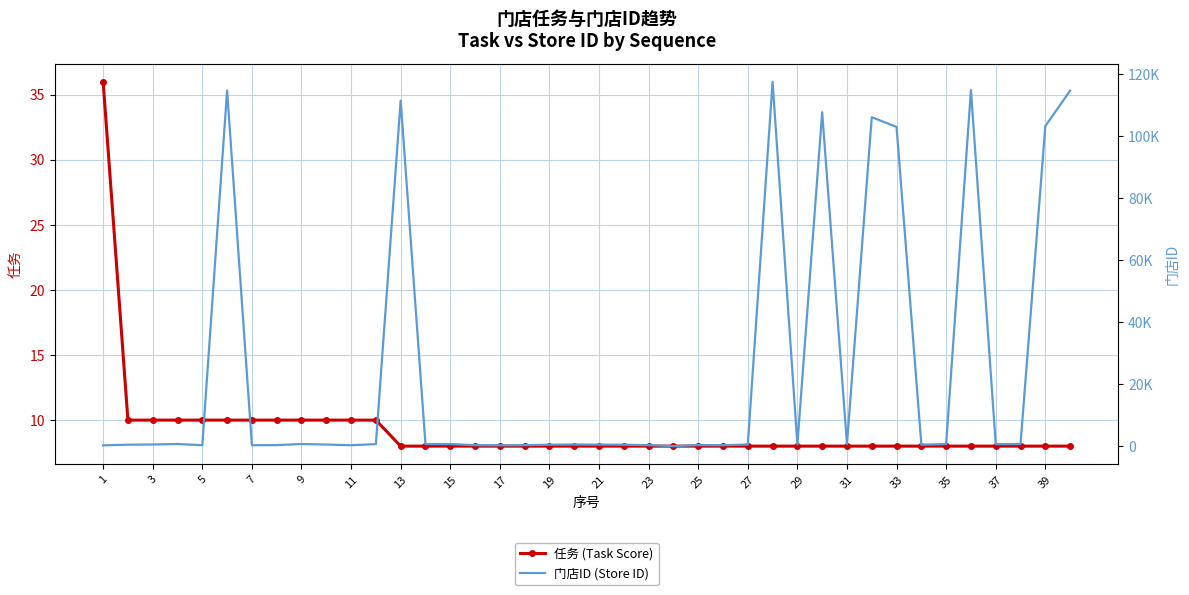

What is the difference between the second highest and second lowest values in the 任务 (Task Score) series?

2